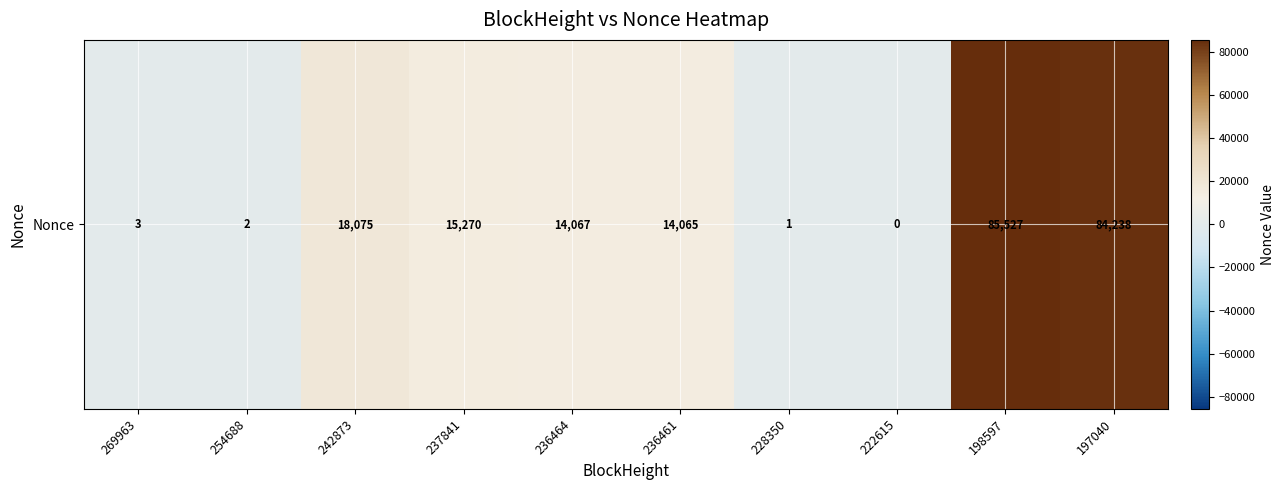

What is the sum of all values?

231248